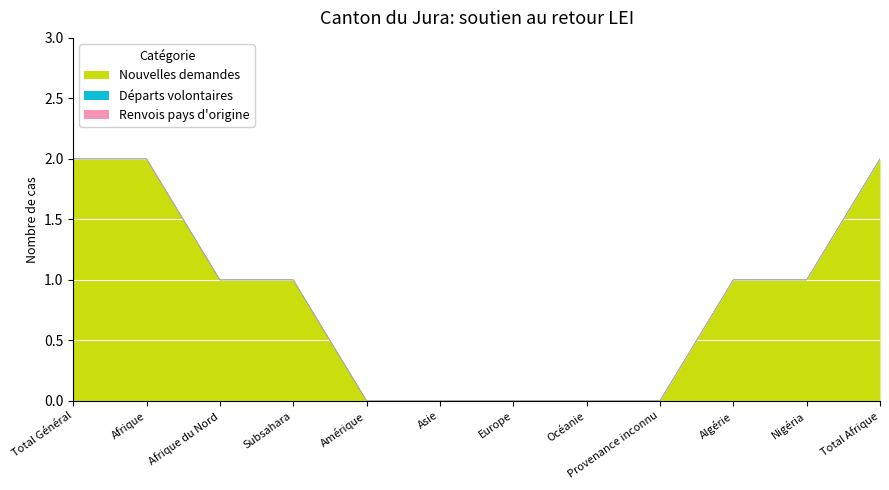

Rank the series at Europe from lowest to highest value.

Nouvelles demandes, Départs volontaires, Renvois pays d'origine